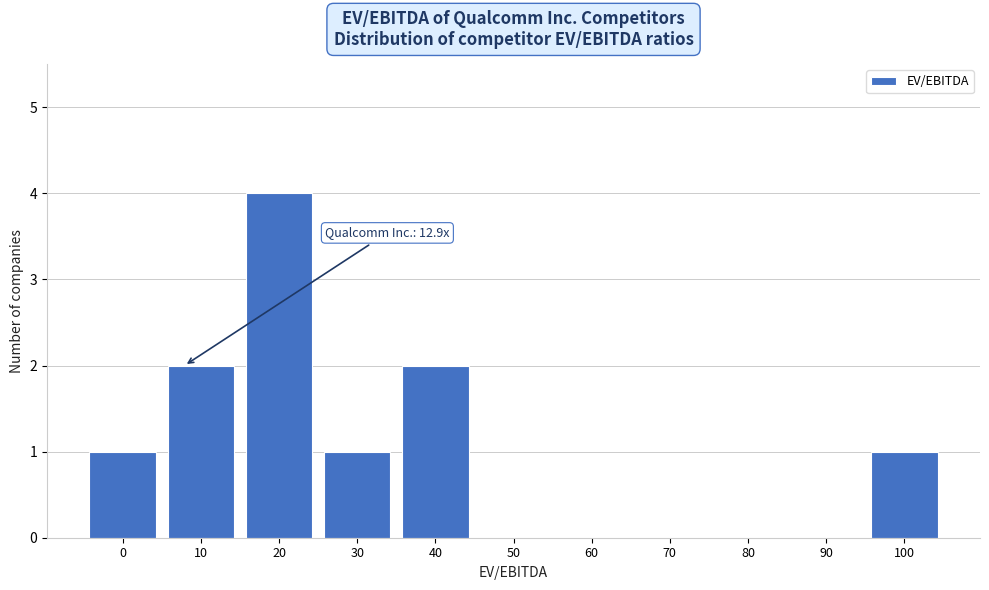

Reading left to right, what are all the values shown in this chart?

0=1	10=2	20=4	30=1	40=2	50=0	60=0	70=0	80=0	90=0	100=1